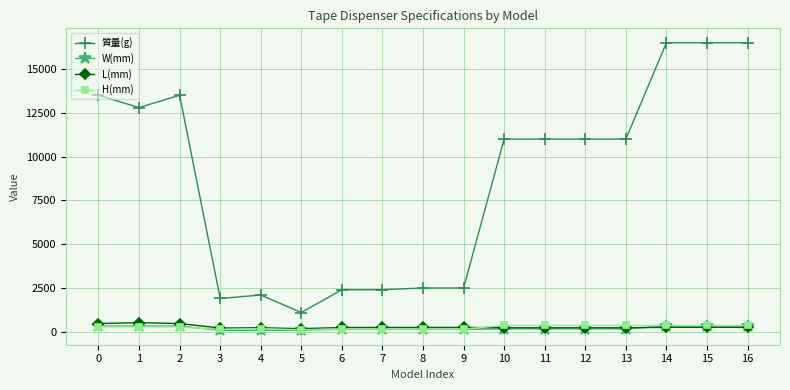

What are all the series names shown in the legend?

質量(g), W(mm), L(mm), H(mm)